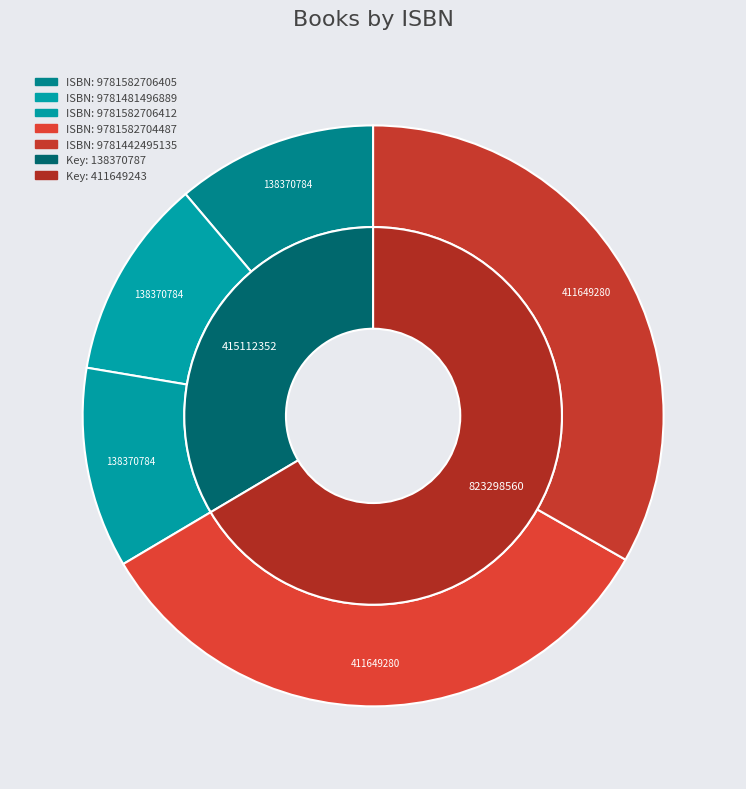

How much of the chart is everything except 9781582704487?

66.8%